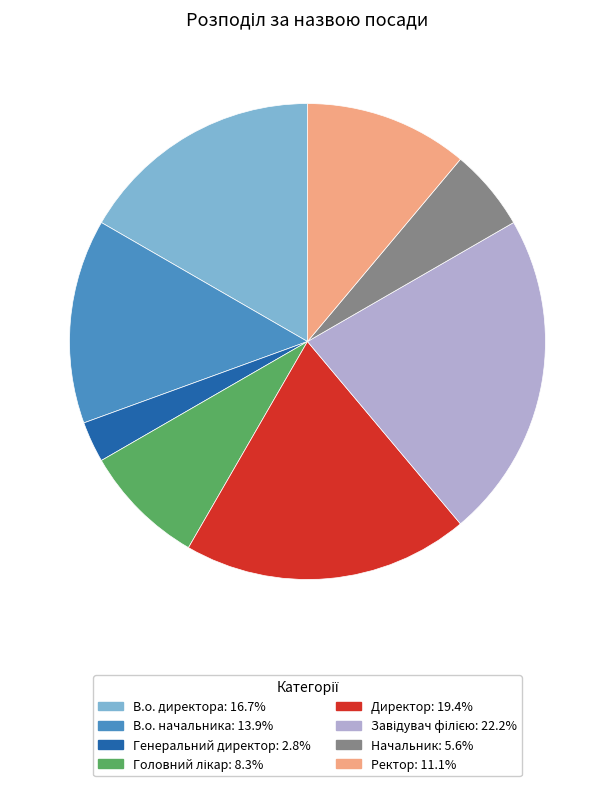

What is the ratio of the value at Начальник: 5.6% to the value at Директор: 19.4%?

0.3